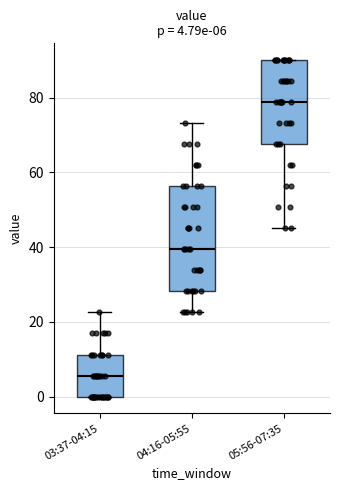

Which box is the tallest, from its lower edge to its upper edge?

04:16-05:55